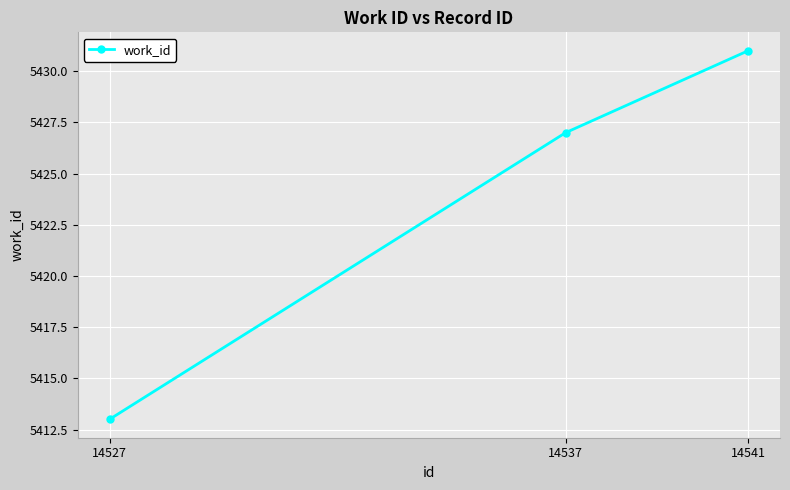

Approximately how many times larger is the value at 14537 compared to 14541?

1.0